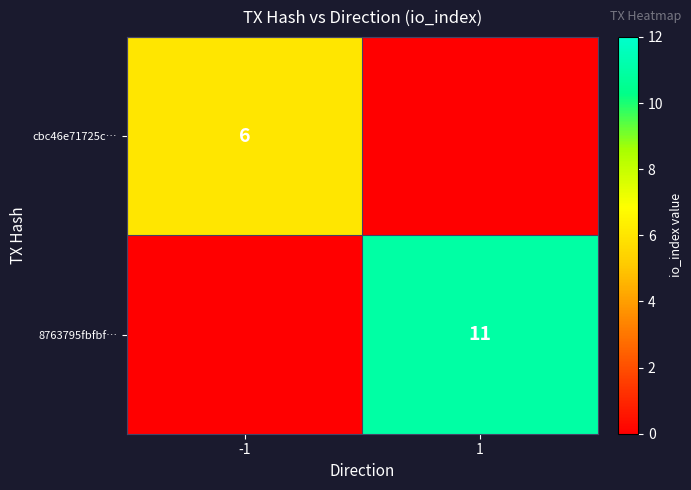

Is the value of cbc46e71725c… at -1 greater than the value of 8763795fbfbf… at 1?

No